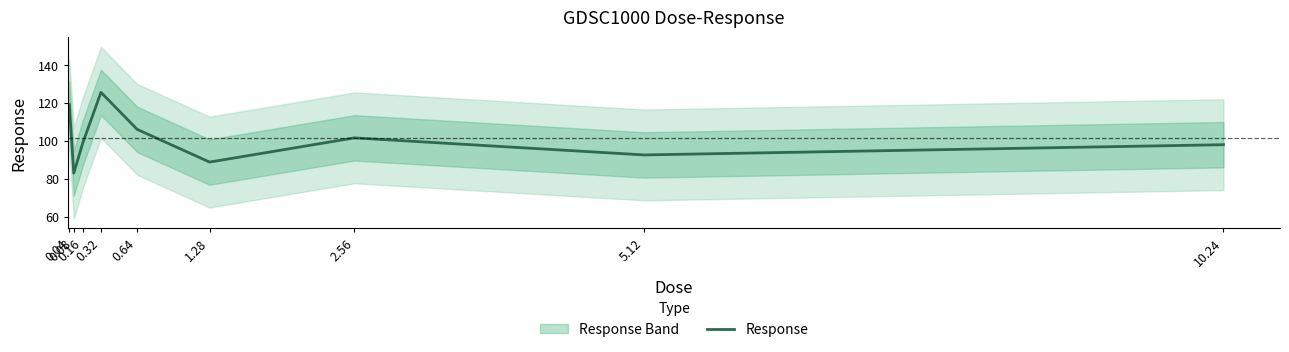

Which category has the highest value across all series?

0.32